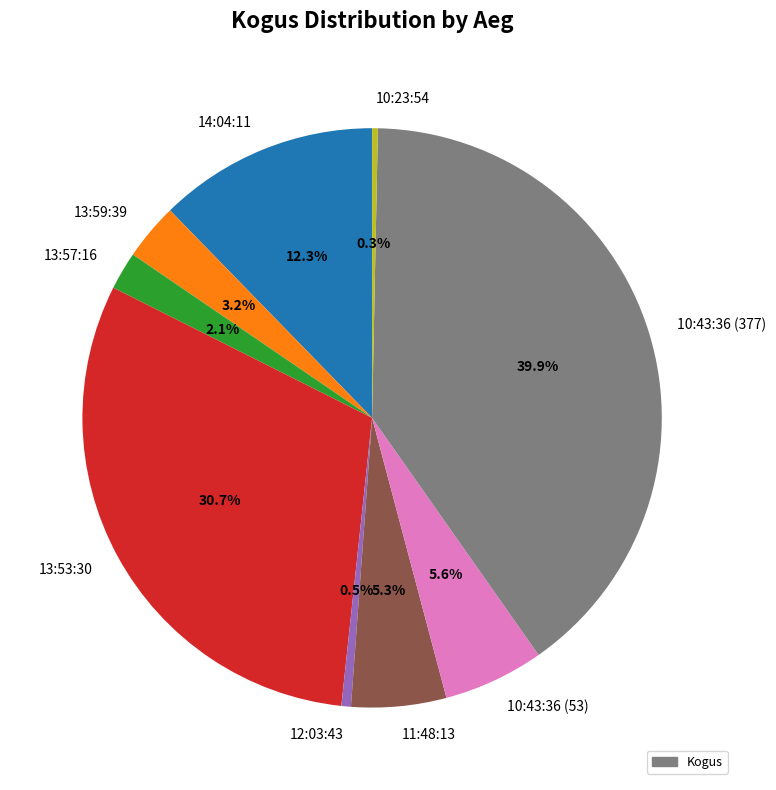

Which category has the biggest portion of the pie?

10:43:36 (377)